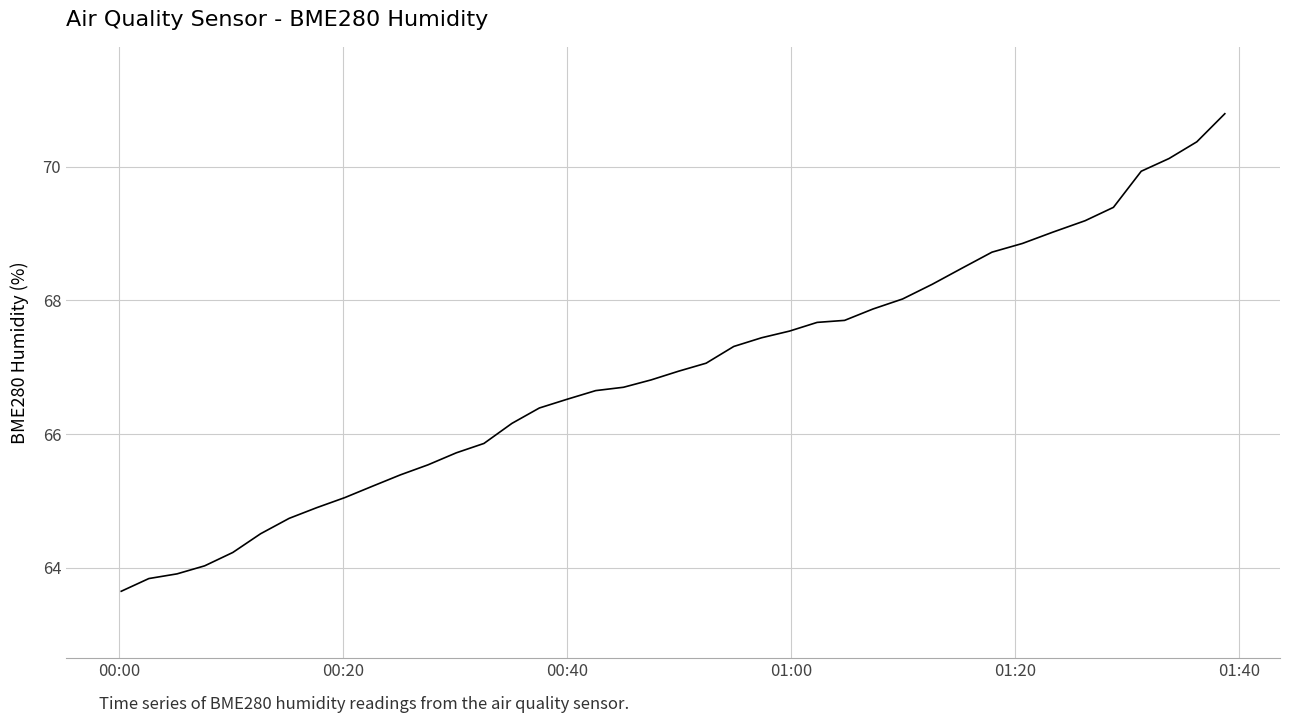

What is the difference between the maximum and minimum values?

7.1